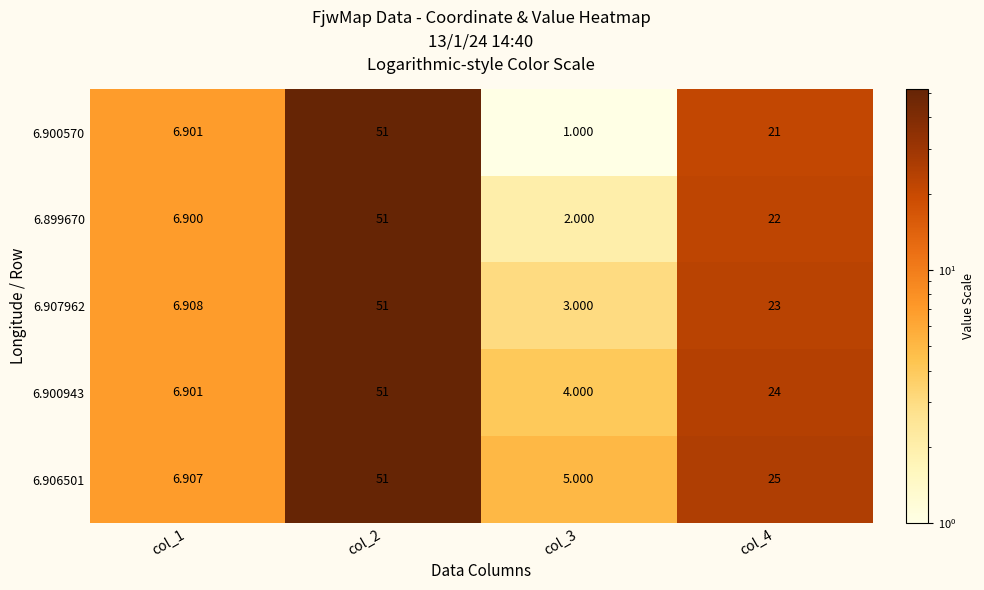

Is the value of 6.900570 at col_3 greater than the value of 6.899670 at col_4?

No